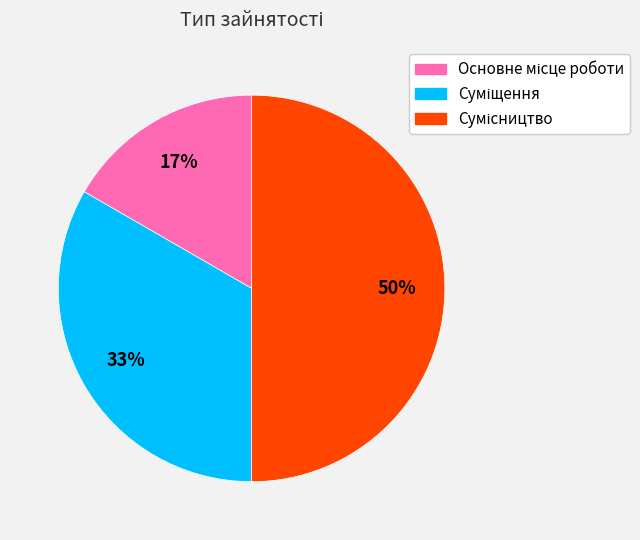

To the nearest percent, what is the average slice percentage?

33%